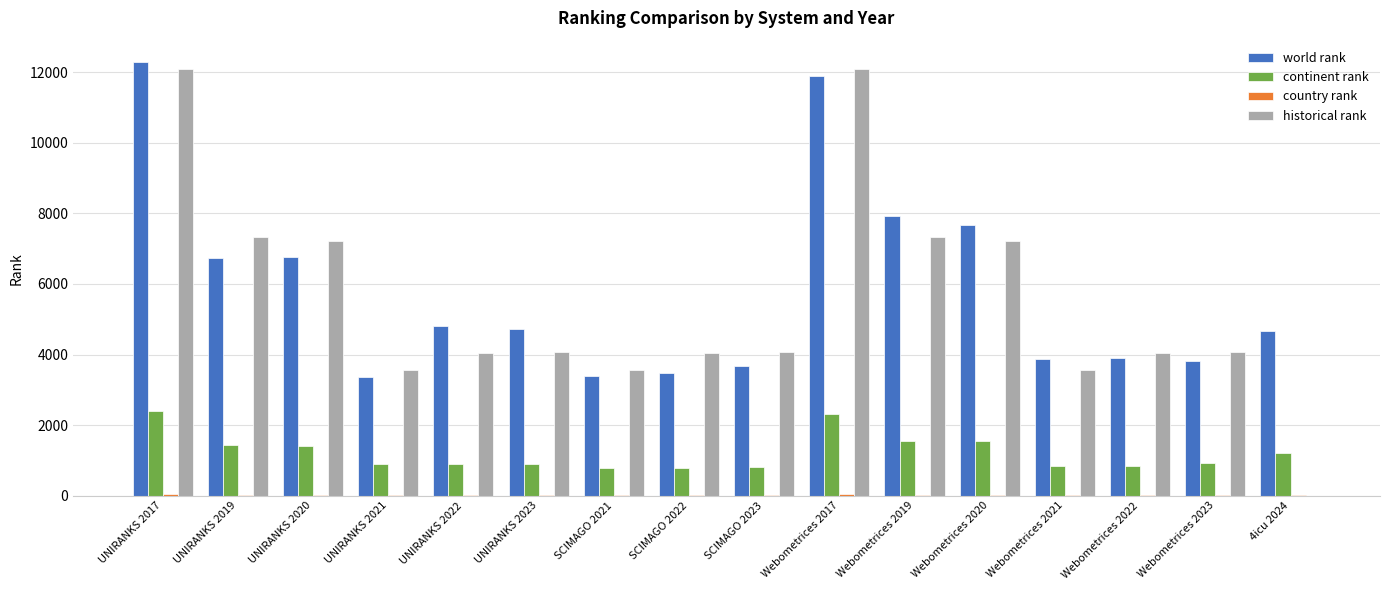

The value of world rank at UNIRANKS 2021 is 5617.0. True or false?

False